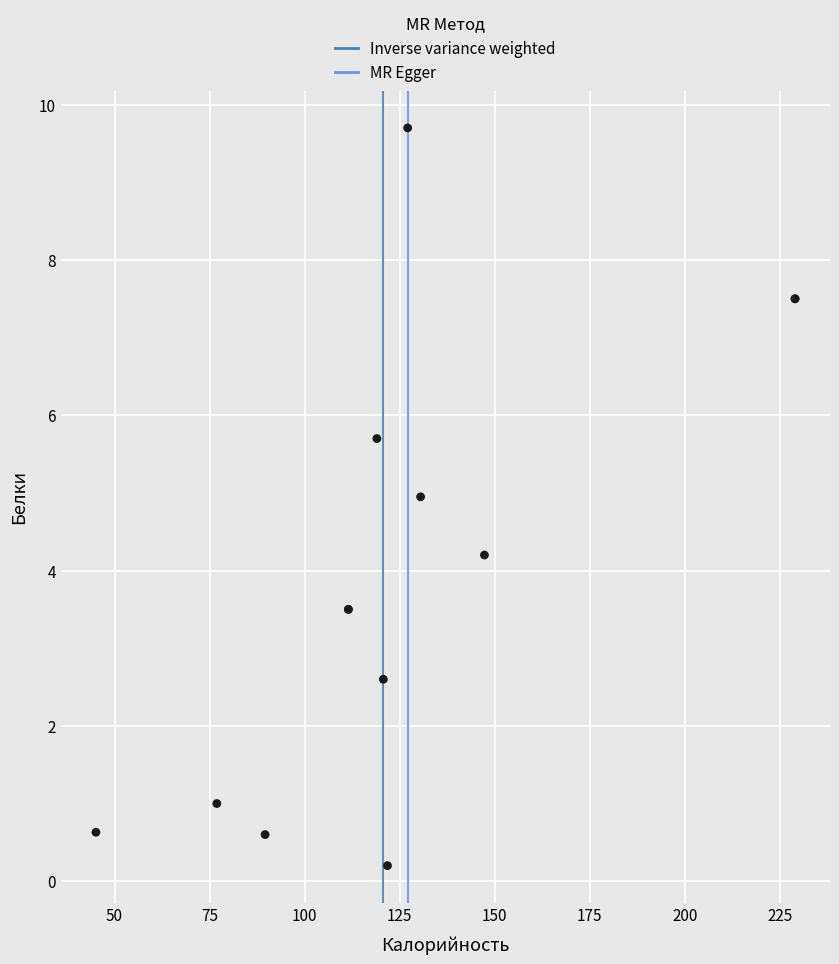

What Y value in the scatter plot is closest to 4?

4.2